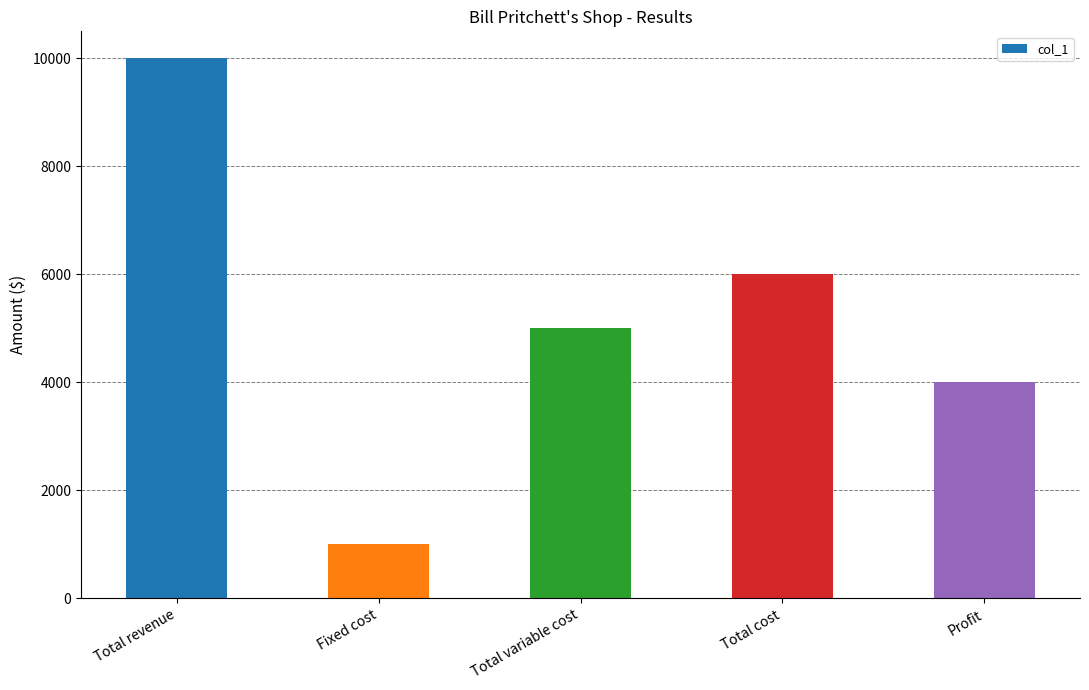

How many categories are shown in the chart?

5